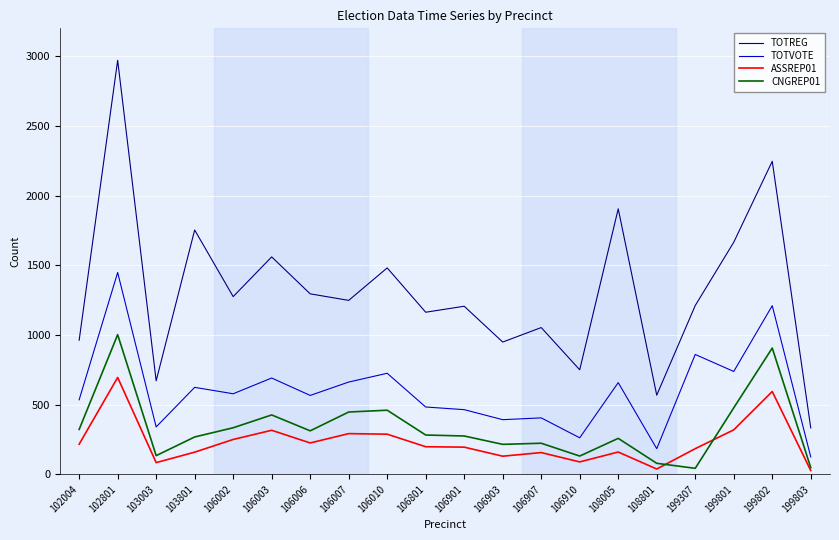

Is this an area chart (filled region under the line)?

No